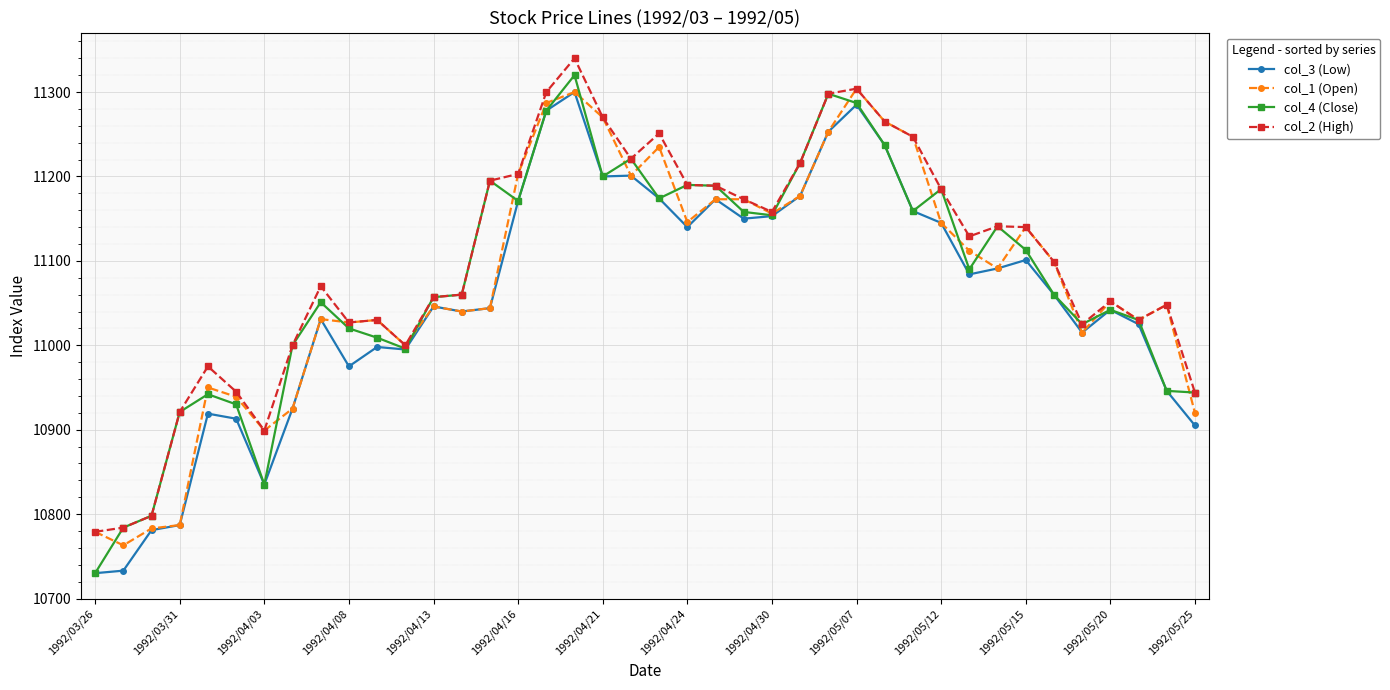

In col_4 (Close), how many points are lower than both neighbors (excluding endpoints)?

9